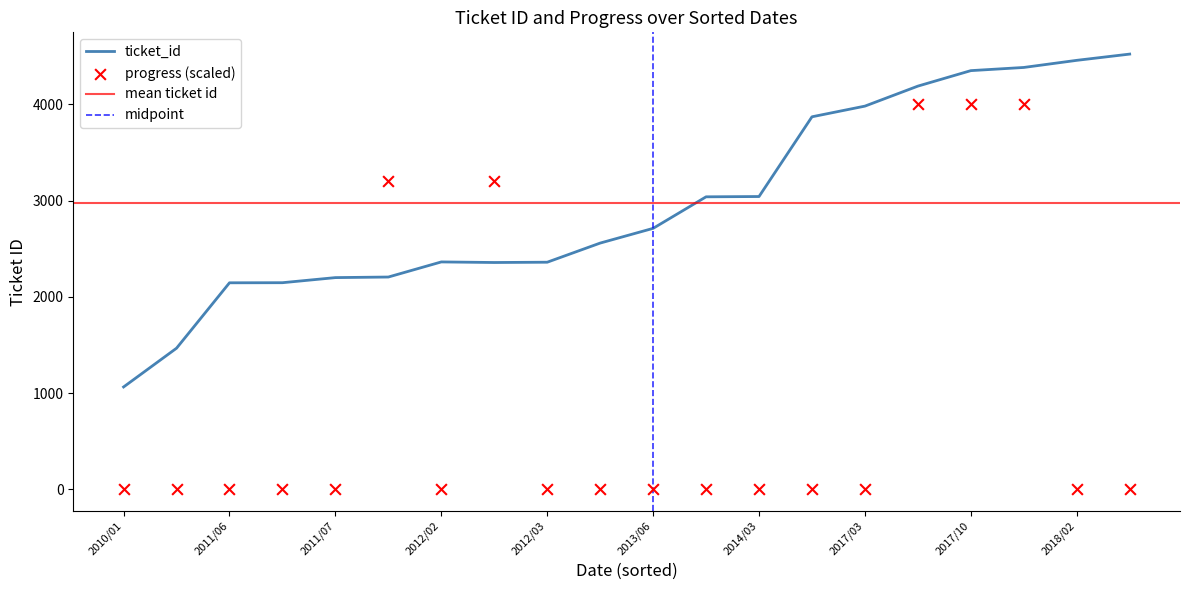

At which category is the sum across all series the highest?

2018/04/26